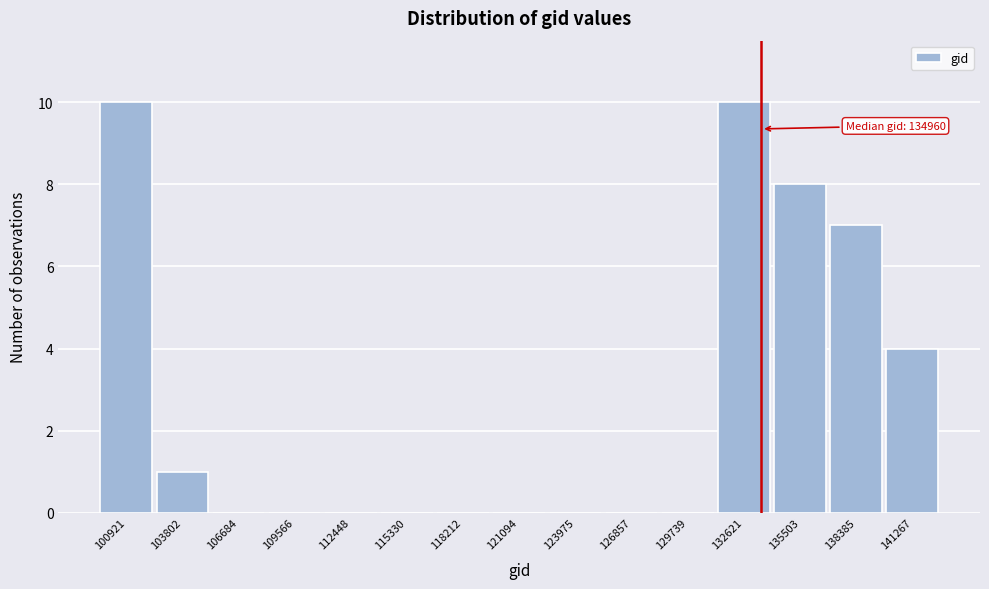

Reading left to right, what are all the values shown in this chart?

100921=10	103802=1	106684=0	109566=0	112448=0	115330=0	118212=0	121094=0	123975=0	126857=0	129739=0	132621=10	135503=8	138385=7	141267=4